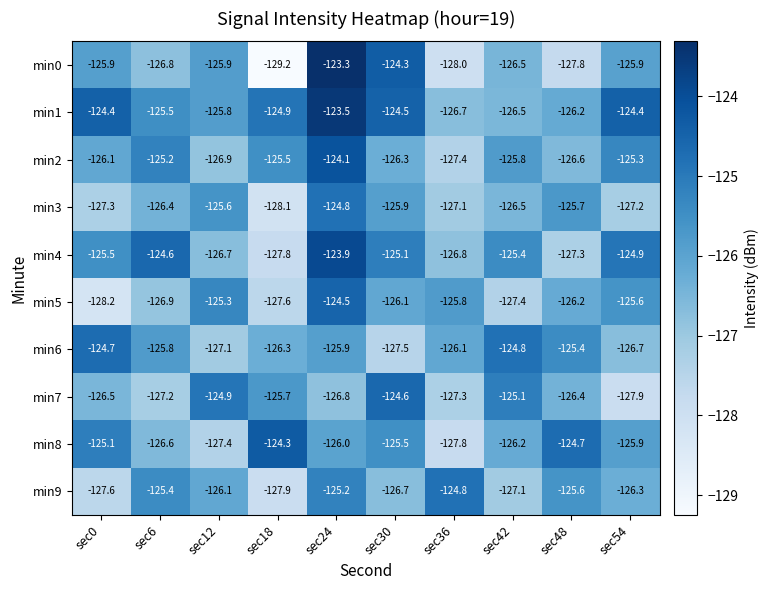

Which category has the highest value across all series?

sec24